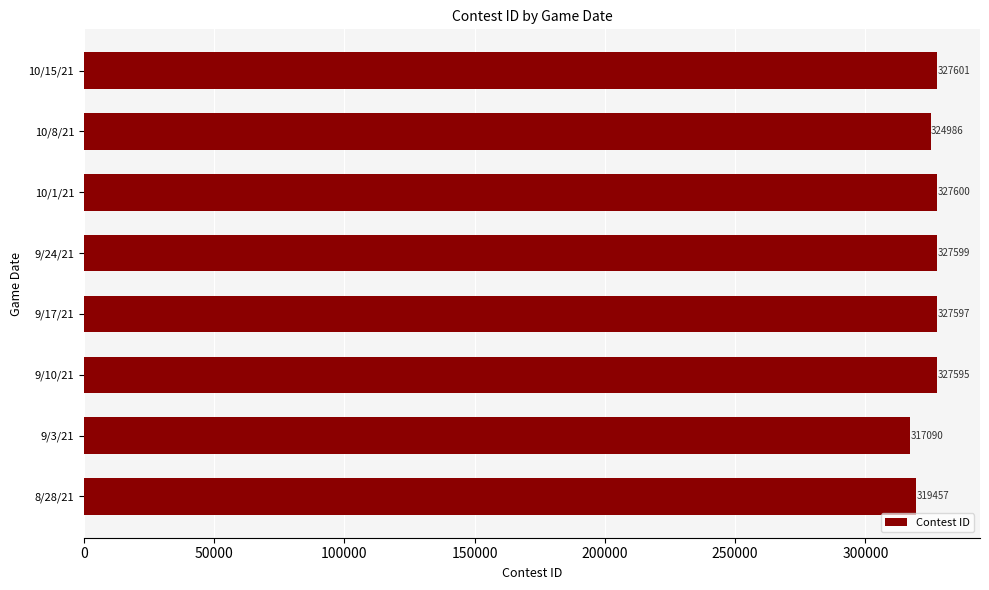

What is the approximate value at 8/28/21?

319457